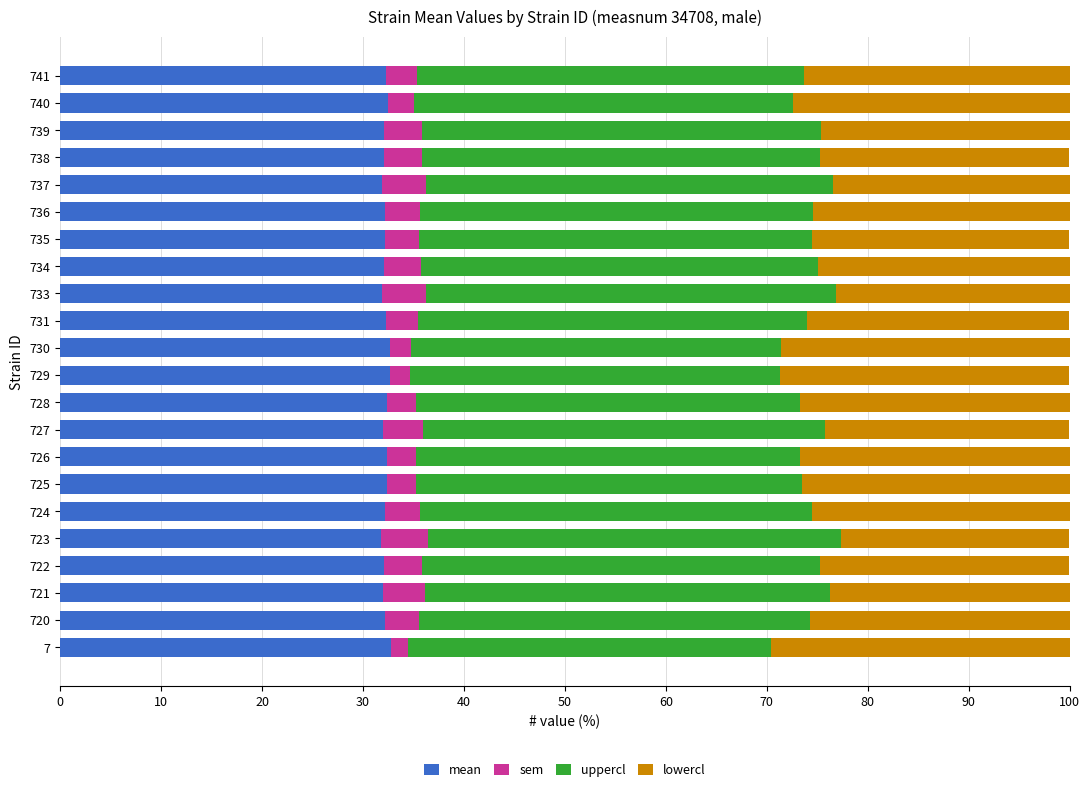

List the series in order of their overall mean, highest first.

uppercl, mean, lowercl, sem